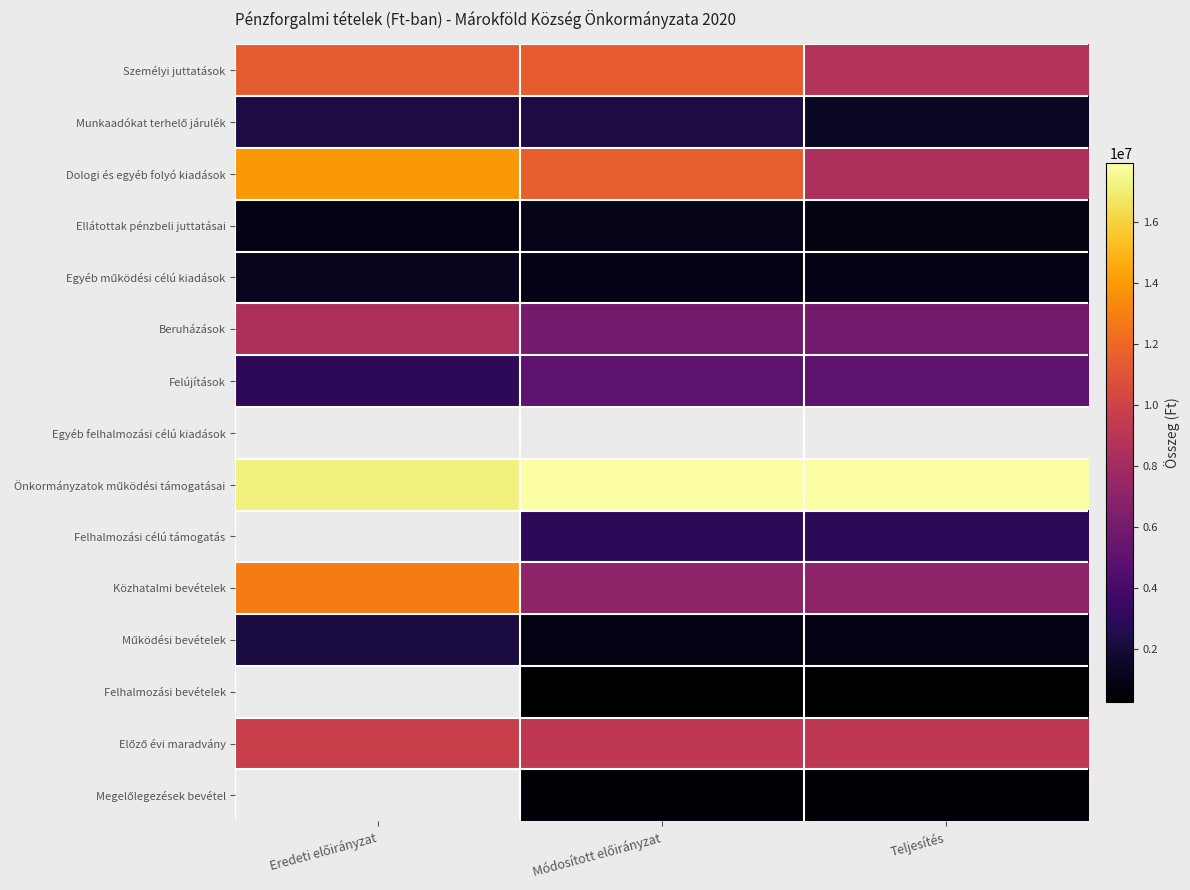

Between Teljesítés and Eredeti előirányzat, which is larger?

Eredeti előirányzat